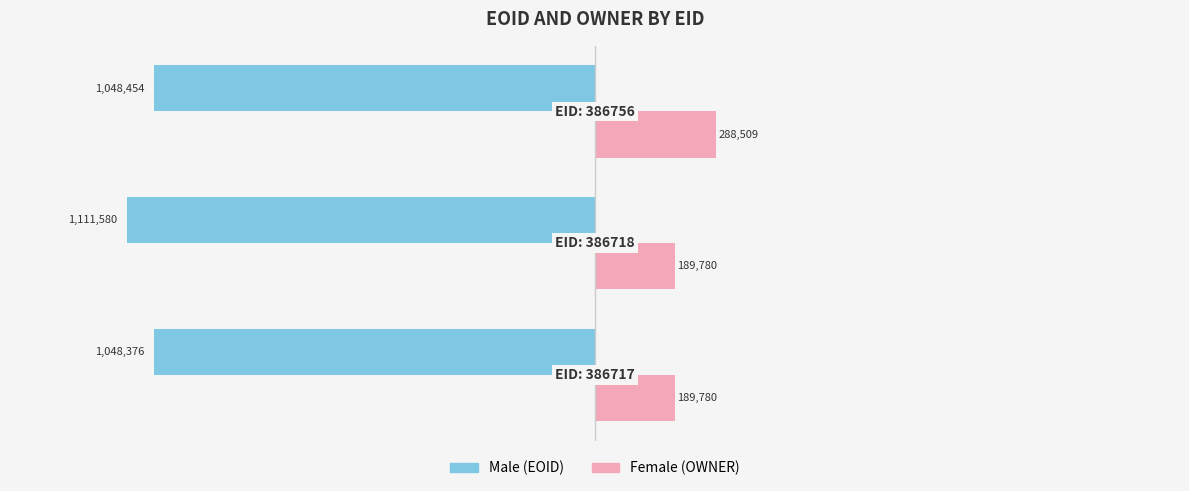

The Female series shows 189780 at −1.0. True or false?

True